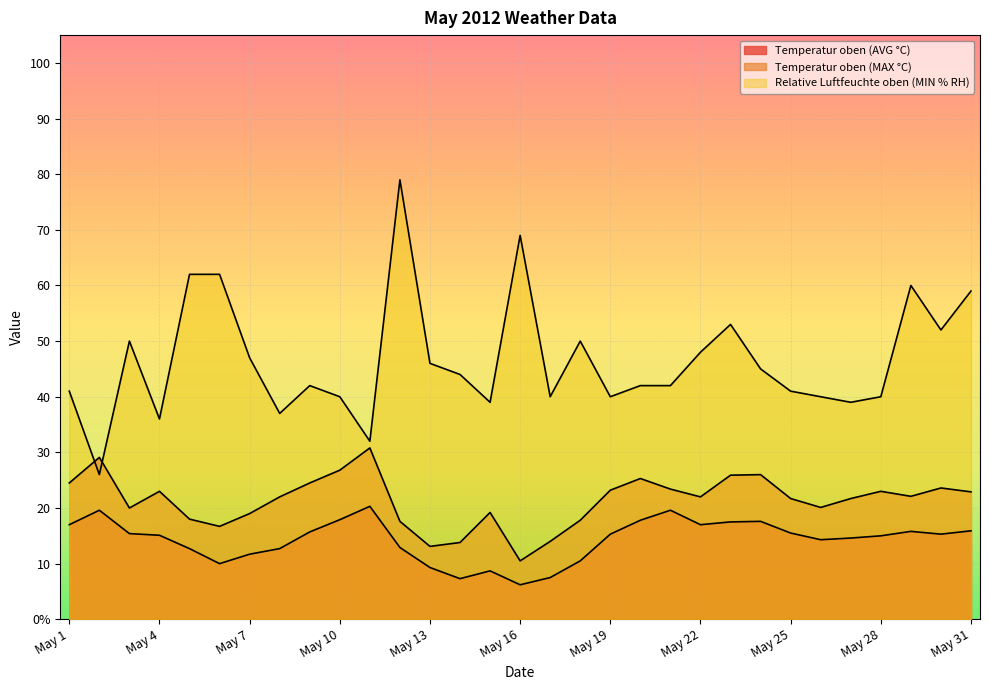

What is the average value of the Relative Luftfeuchte oben (MIN % RH) series?

46.5